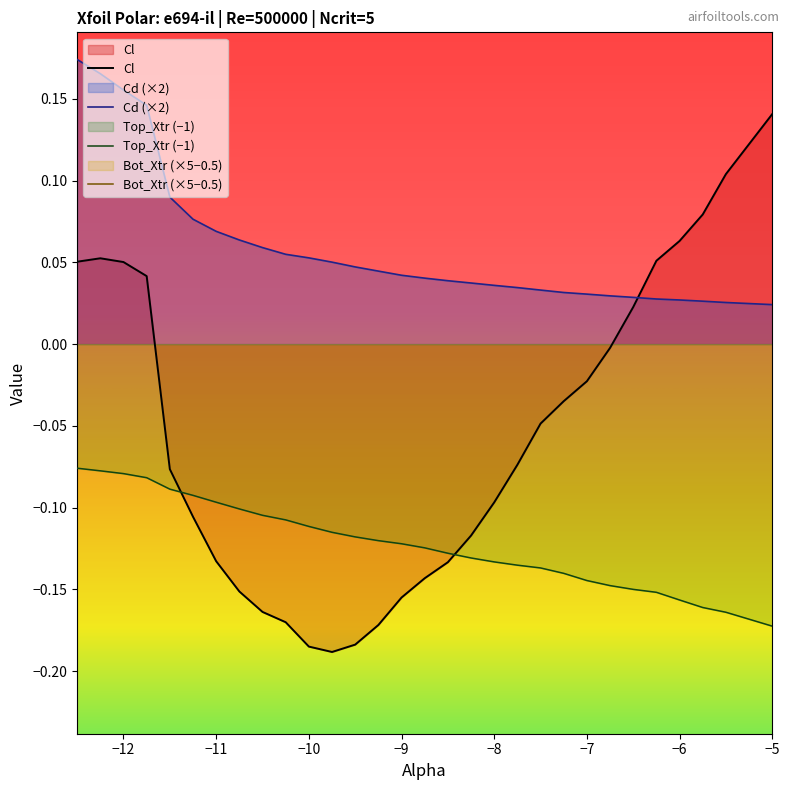

How many categories are shown in the chart?

30